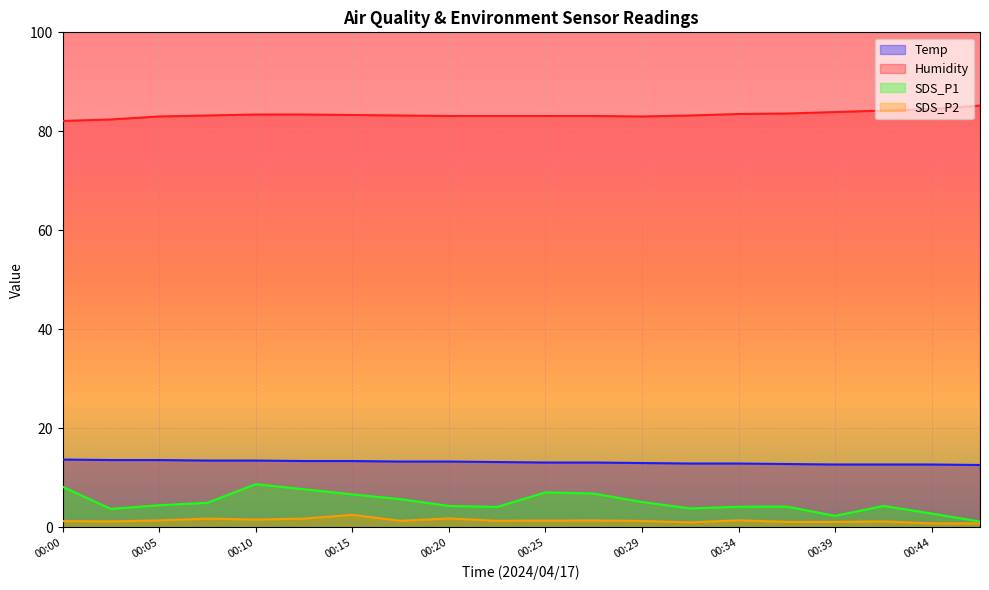

Count the number of categories in the chart.

20